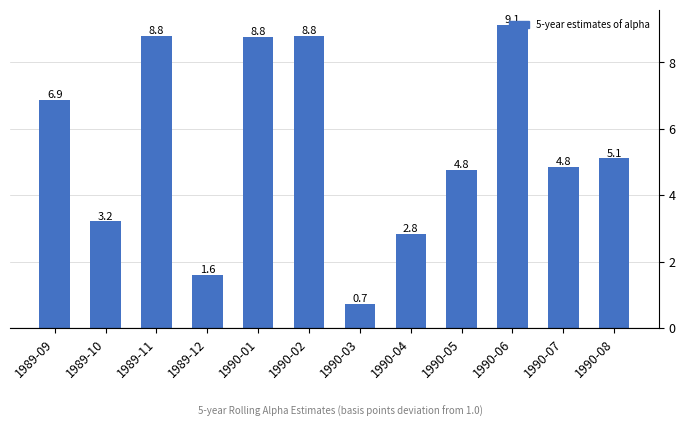

Reading right to left, what are all the values shown in this chart?

5.1	4.8	9.1	4.8	2.8	0.7	8.8	8.8	1.6	8.8	3.2	6.9